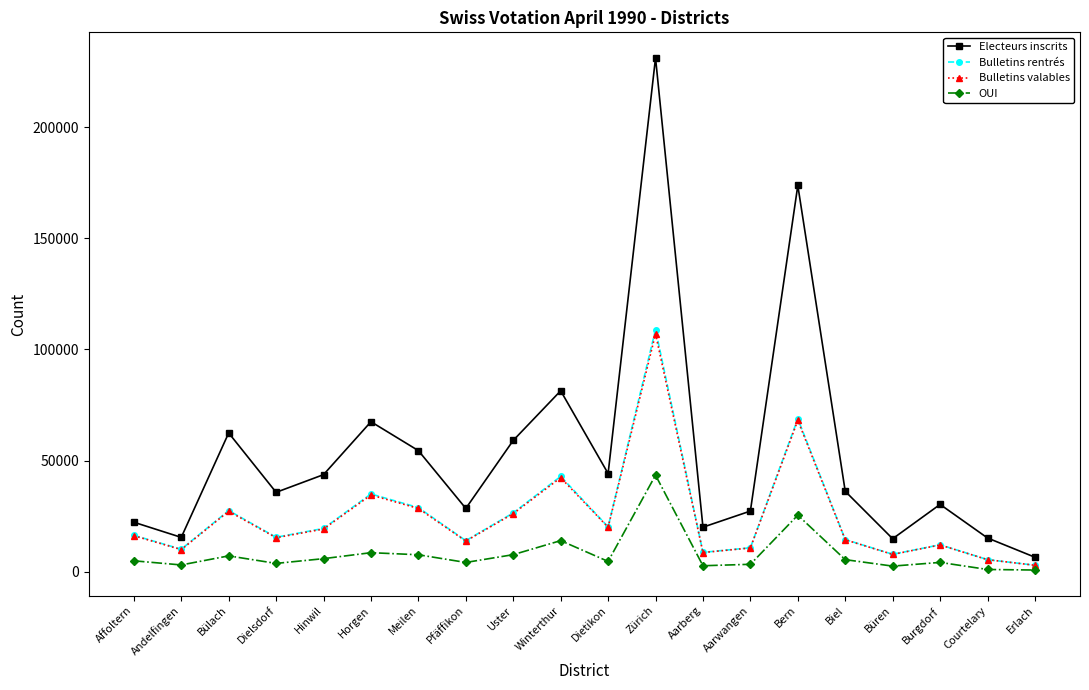

True or false: Bulletins valables and Bulletins rentrés intersect in this chart.

False